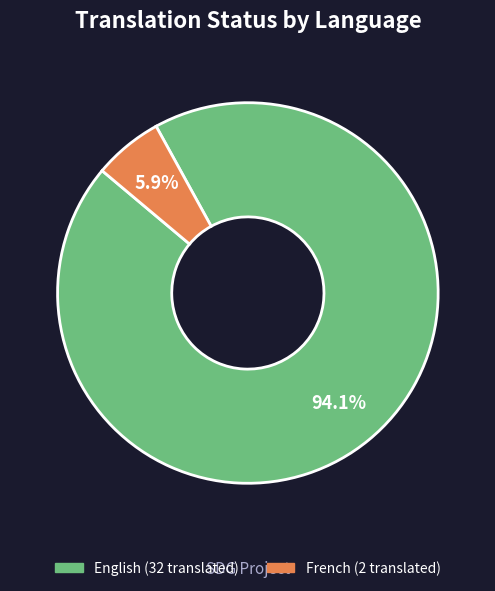

Is there any slice that represents more than half of the pie?

Yes